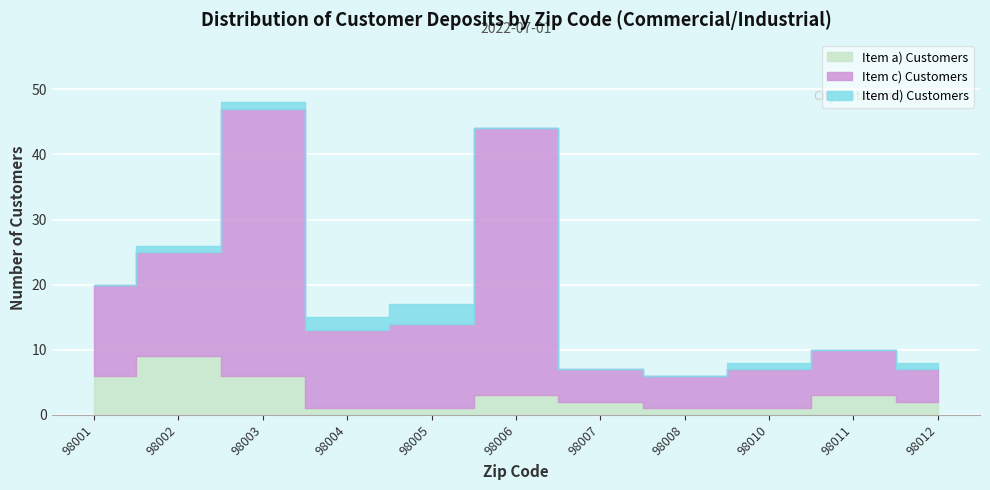

What is the sum of the Item c) Customers values at 98008 and 98012?

10